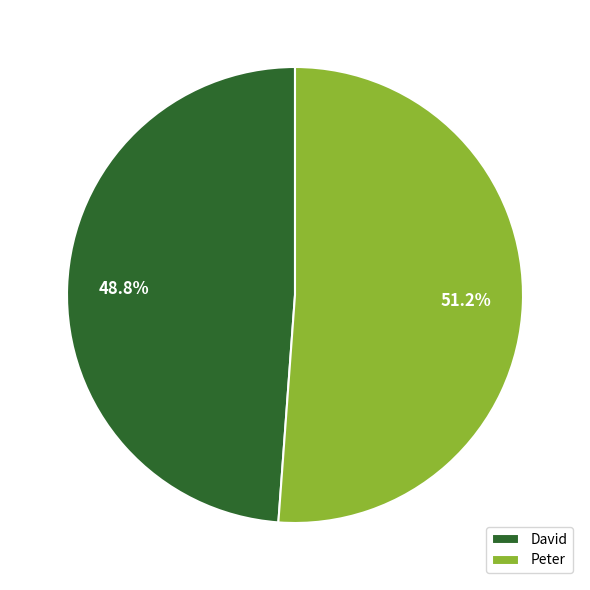

To the nearest percent, what percentage of the pie is Peter?

51%